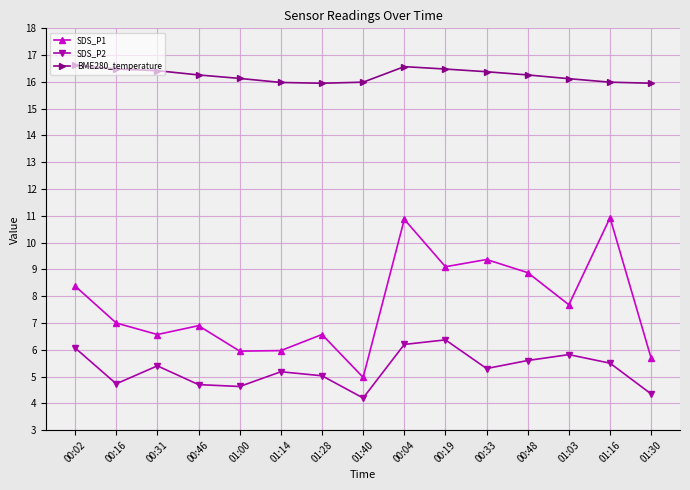

Which series has the widest spread of values?

SDS_P1